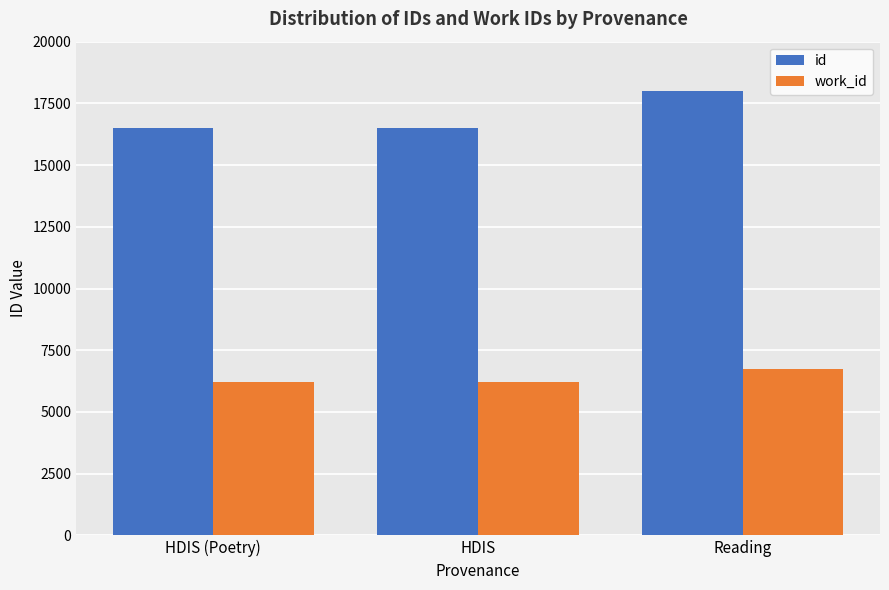

Rank the series by their maximum value, from lowest to highest.

work_id, id